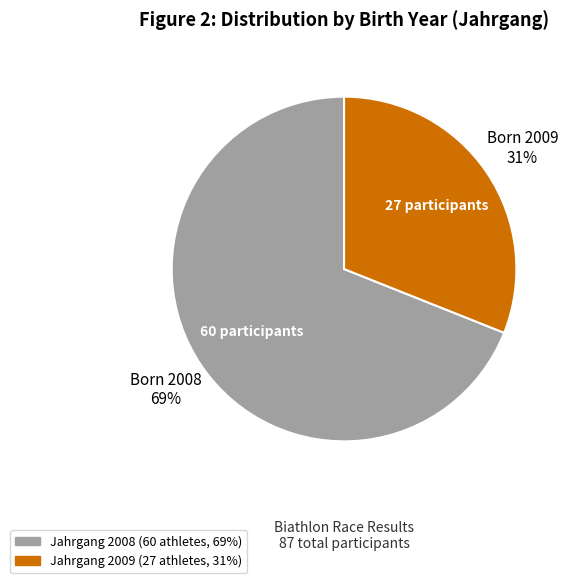

Does any single category account for the majority?

Yes